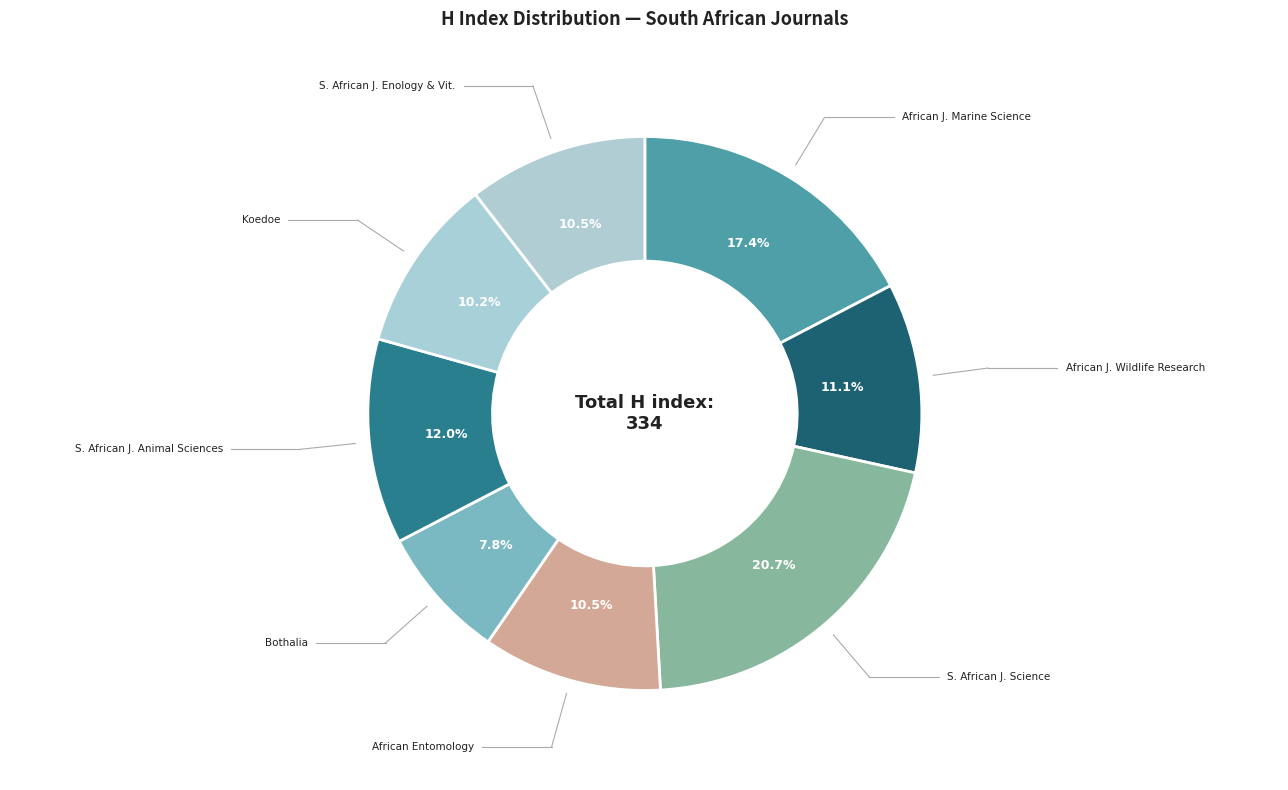

Do Koedoe and African Entomology together represent more than half of the pie?

No